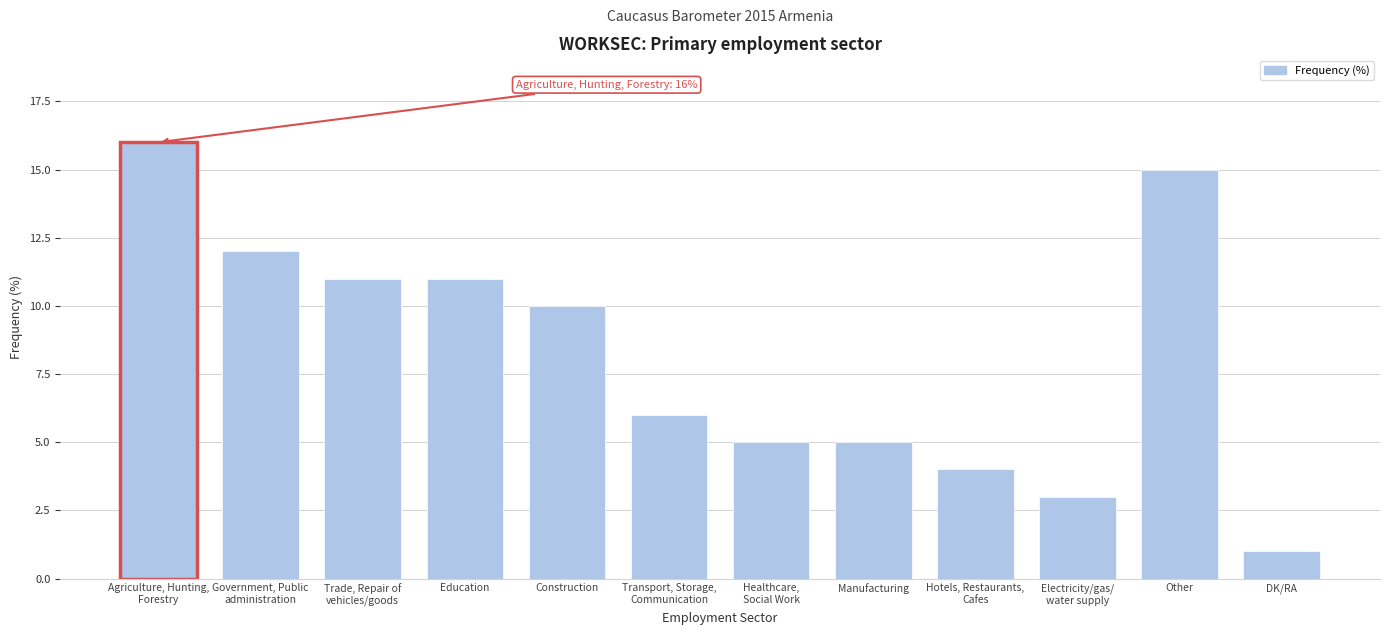

Reading left to right, what are all the values shown in this chart?

16	12	11	11	10	6	5	5	4	3	15	1